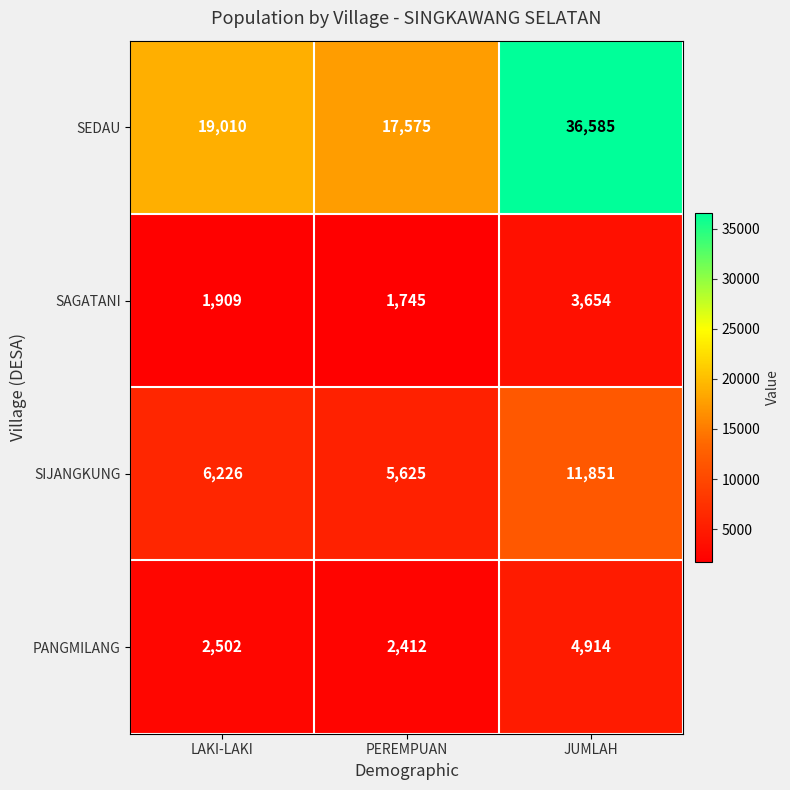

Which series has the largest range (max minus min)?

SEDAU